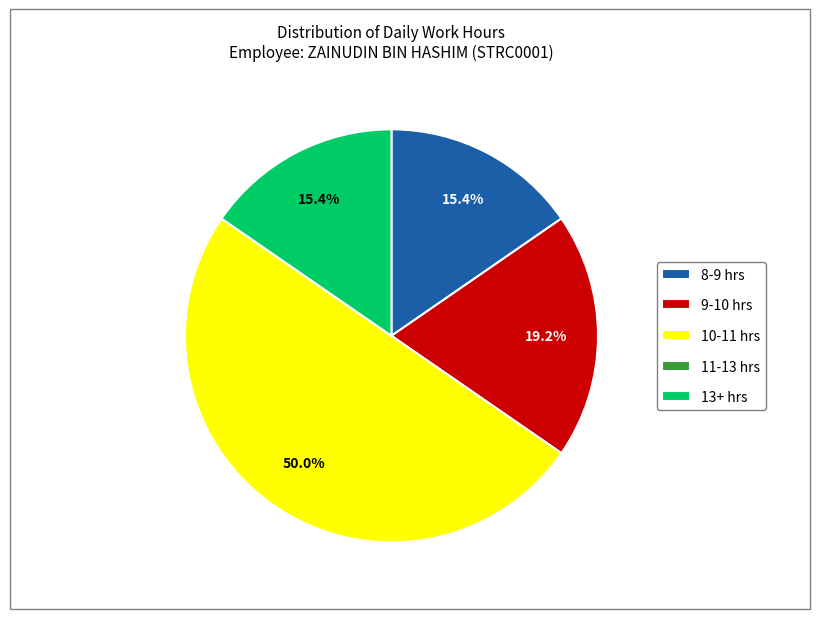

Which category has the biggest portion of the pie?

10-11 hrs